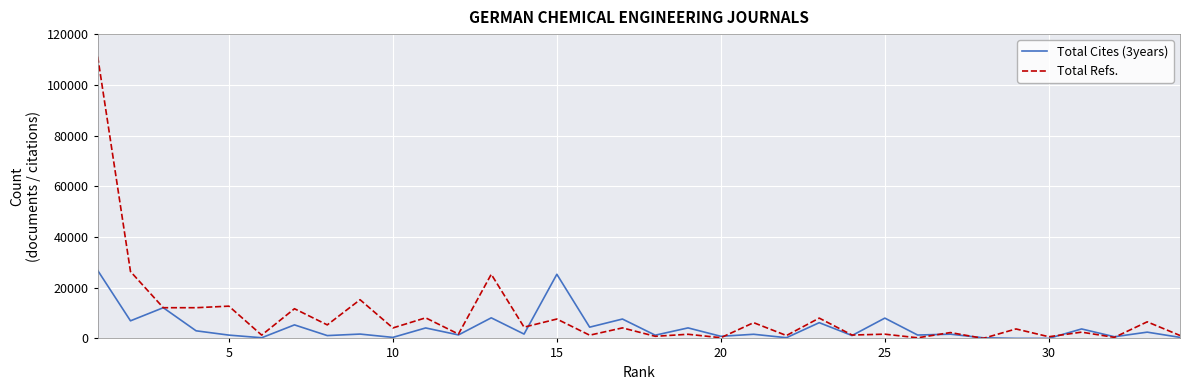

List the series in order of their peak value, lowest first.

Total Cites (3years), Total Refs.